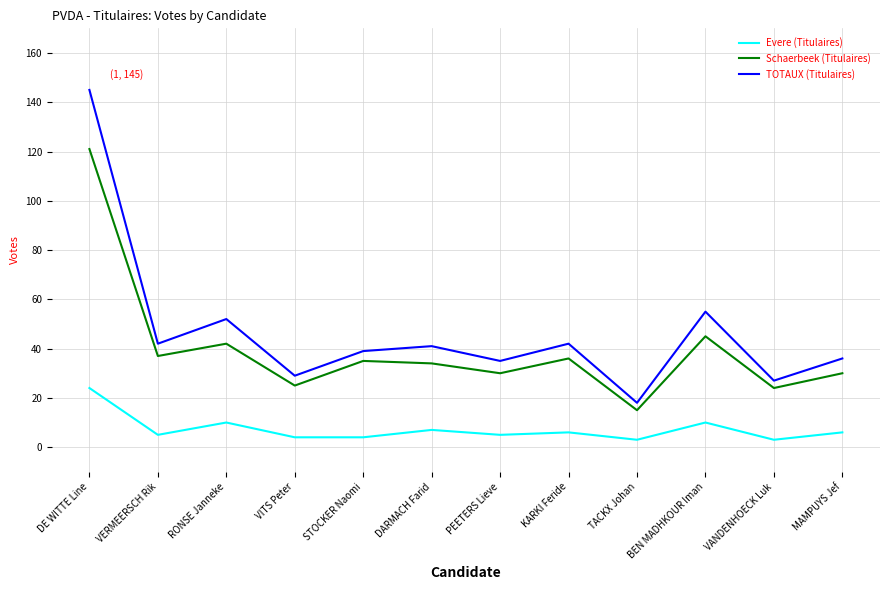

True or false: TOTAUX (Titulaires) and Schaerbeek (Titulaires) intersect in this chart.

False